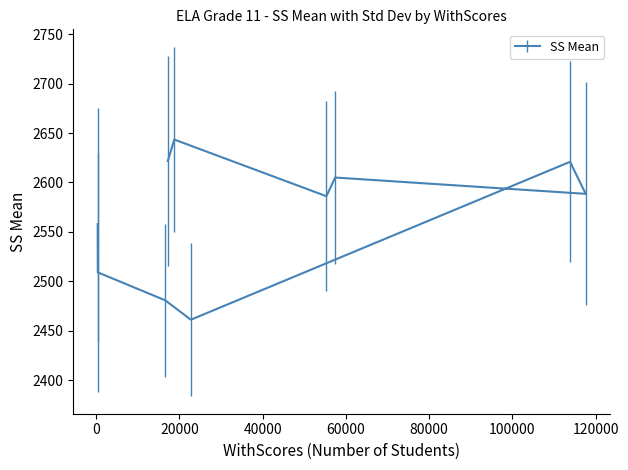

Where is the data nearest to the value 2552?

343